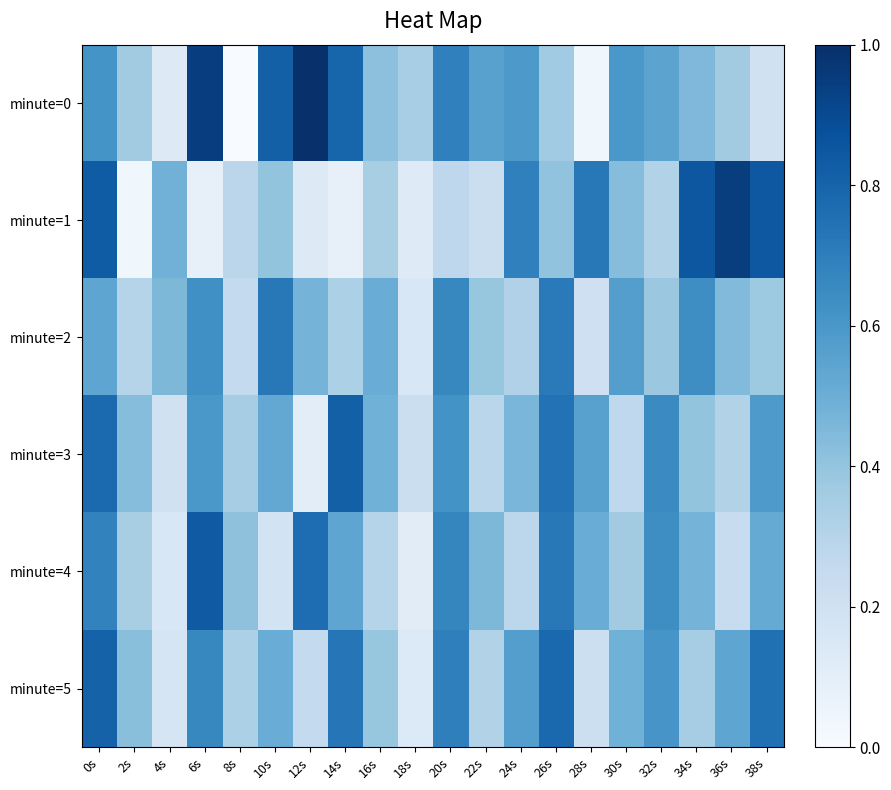

Reading left to right, what are all the values shown in this chart?

minute=0: 0s=0.6	2s=0.4	4s=0.1	6s=0.9	8s=0.0	10s=0.8	12s=1.0	14s=0.8	16s=0.4	18s=0.3	20s=0.7	22s=0.6	24s=0.6	26s=0.4	28s=0.0	30s=0.6	32s=0.5	34s=0.5	36s=0.4	38s=0.2
minute=1: 0s=0.8	2s=0.0	4s=0.5	6s=0.1	8s=0.3	10s=0.4	12s=0.1	14s=0.1	16s=0.3	18s=0.1	20s=0.3	22s=0.2	24s=0.7	26s=0.4	28s=0.7	30s=0.4	32s=0.3	34s=0.9	36s=0.9	38s=0.8
minute=2: 0s=0.5	2s=0.3	4s=0.5	6s=0.6	8s=0.3	10s=0.7	12s=0.5	14s=0.3	16s=0.5	18s=0.2	20s=0.7	22s=0.4	24s=0.3	26s=0.7	28s=0.2	30s=0.6	32s=0.4	34s=0.6	36s=0.4	38s=0.4
minute=3: 0s=0.8	2s=0.4	4s=0.2	6s=0.6	8s=0.4	10s=0.5	12s=0.1	14s=0.8	16s=0.5	18s=0.2	20s=0.6	22s=0.3	24s=0.5	26s=0.7	28s=0.6	30s=0.3	32s=0.7	34s=0.4	36s=0.3	38s=0.6
minute=4: 0s=0.7	2s=0.3	4s=0.2	6s=0.8	8s=0.4	10s=0.2	12s=0.8	14s=0.5	16s=0.3	18s=0.1	20s=0.7	22s=0.5	24s=0.3	26s=0.7	28s=0.5	30s=0.4	32s=0.6	34s=0.5	36s=0.2	38s=0.5
minute=5: 0s=0.8	2s=0.4	4s=0.2	6s=0.7	8s=0.3	10s=0.5	12s=0.3	14s=0.7	16s=0.4	18s=0.1	20s=0.7	22s=0.3	24s=0.6	26s=0.8	28s=0.2	30s=0.5	32s=0.6	34s=0.4	36s=0.5	38s=0.8